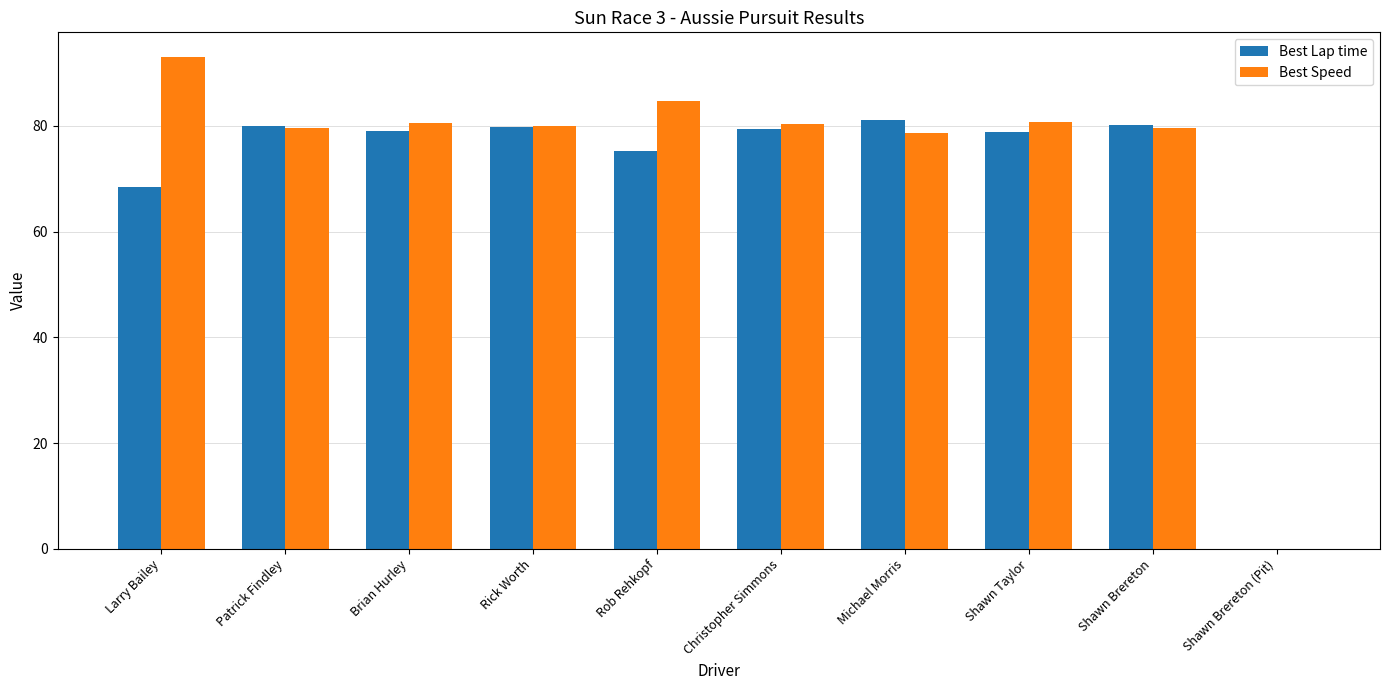

Which series has the largest range (max minus min)?

Best Speed